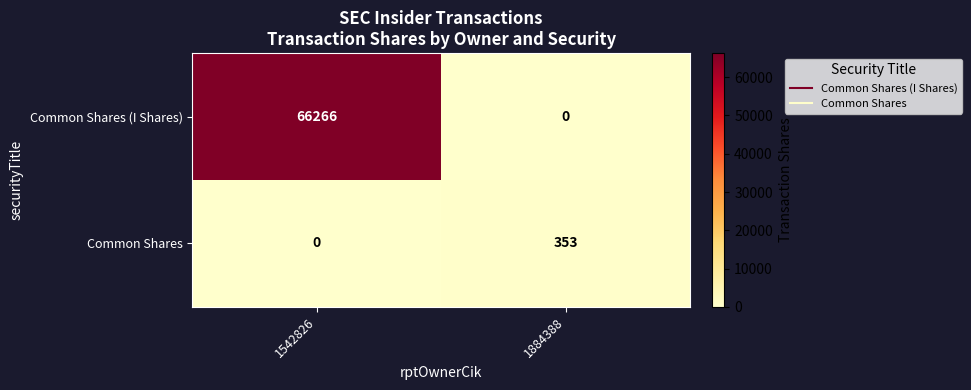

Reading left to right, extract all data points from this chart.

Common Shares (I Shares): 1542826=66266	1884388=0
Common Shares: 1542826=0	1884388=353